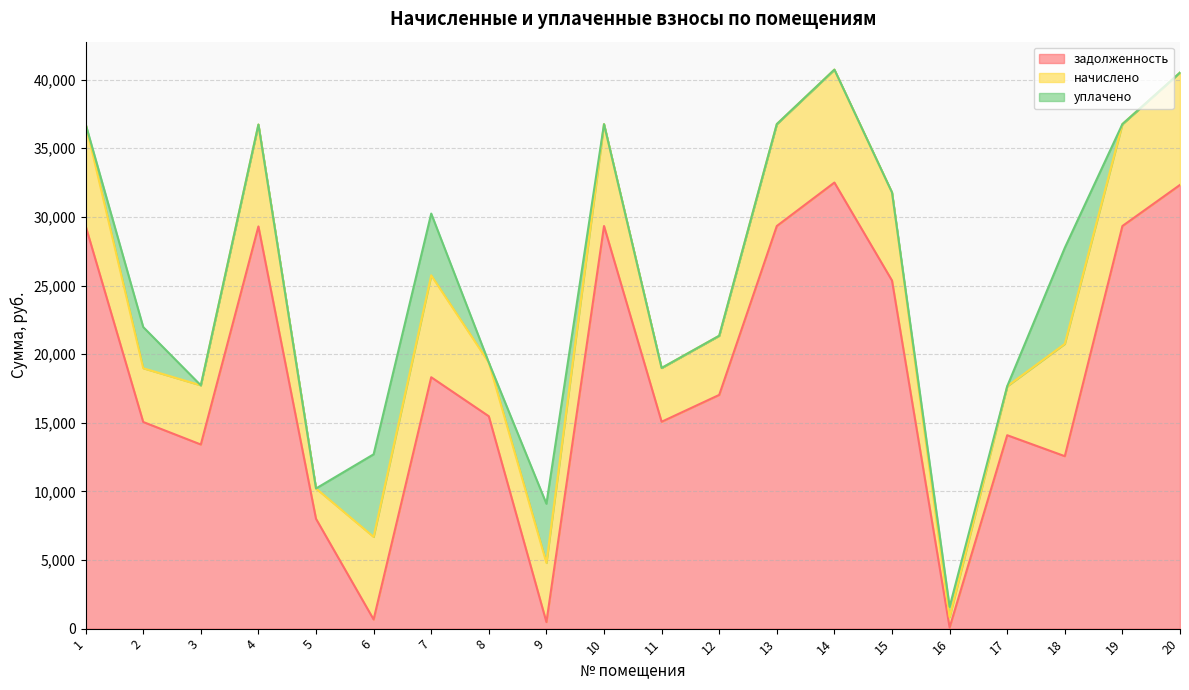

Which series has the widest spread of values?

задолженность